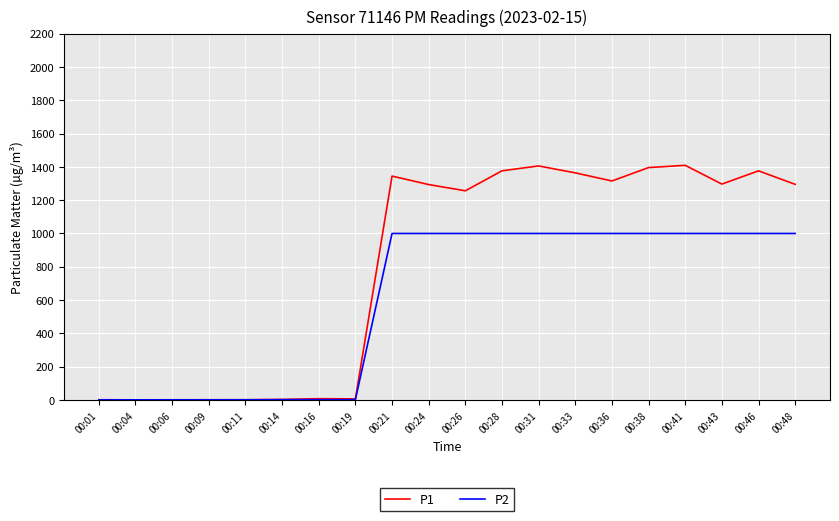

What is the total value across all series at 00:41?

2408.9